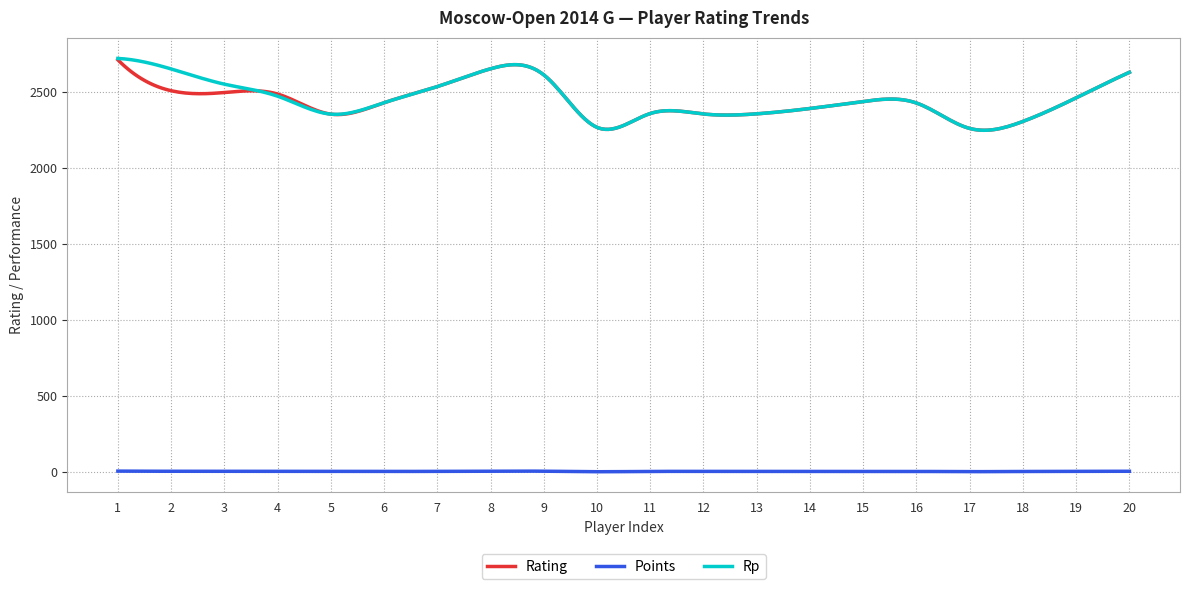

Does the chart have visible grid lines?

Yes